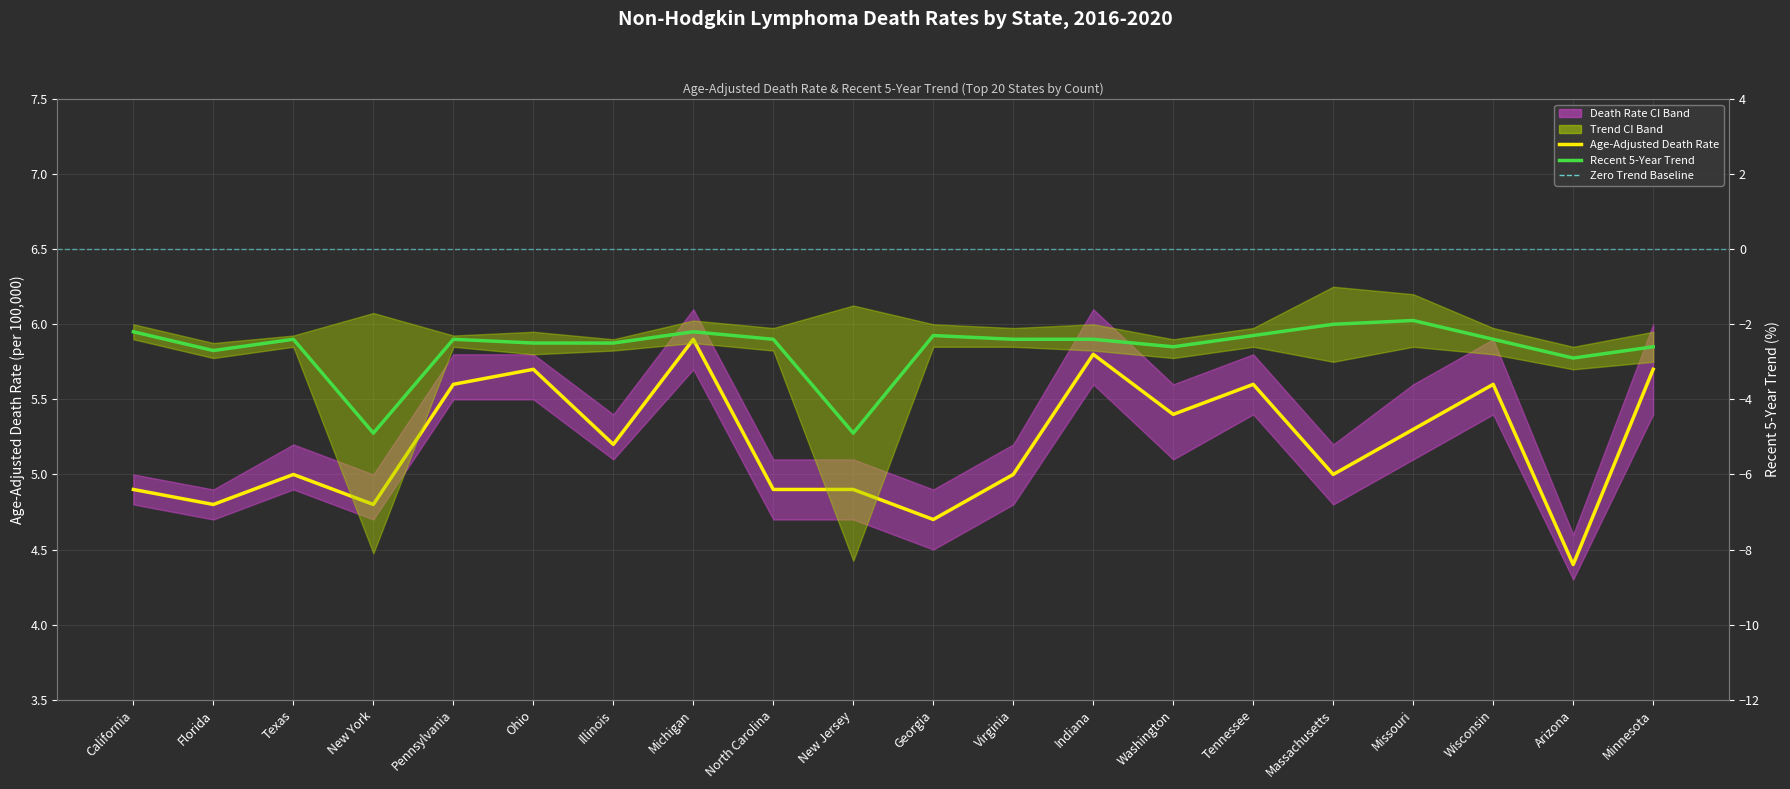

What is the label of the 7th point from the right?

Washington